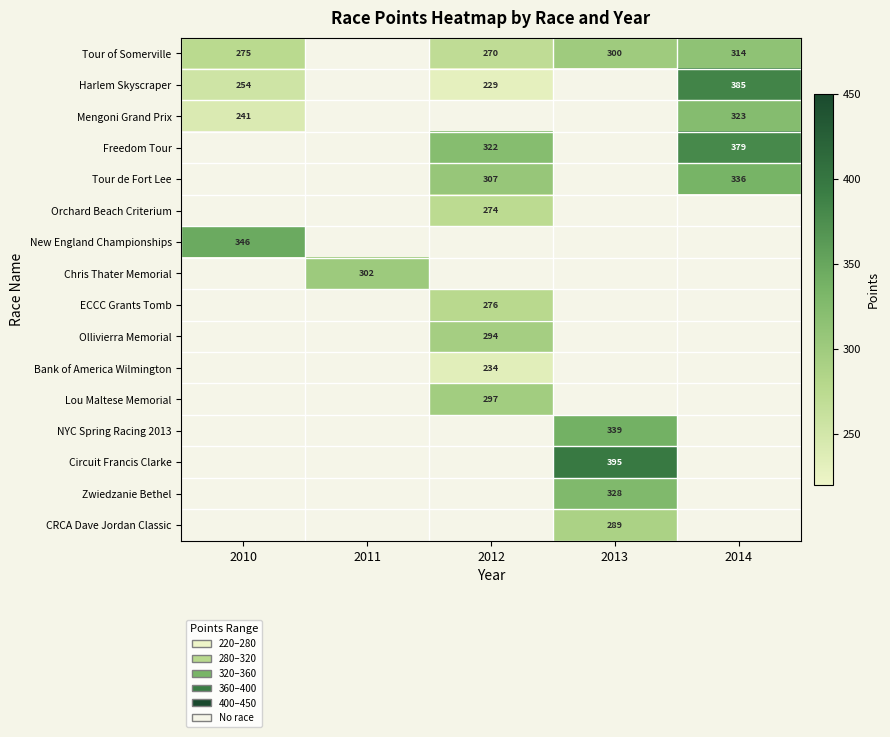

True or false: New England Championships has a value of 463.6 at 2010.

False